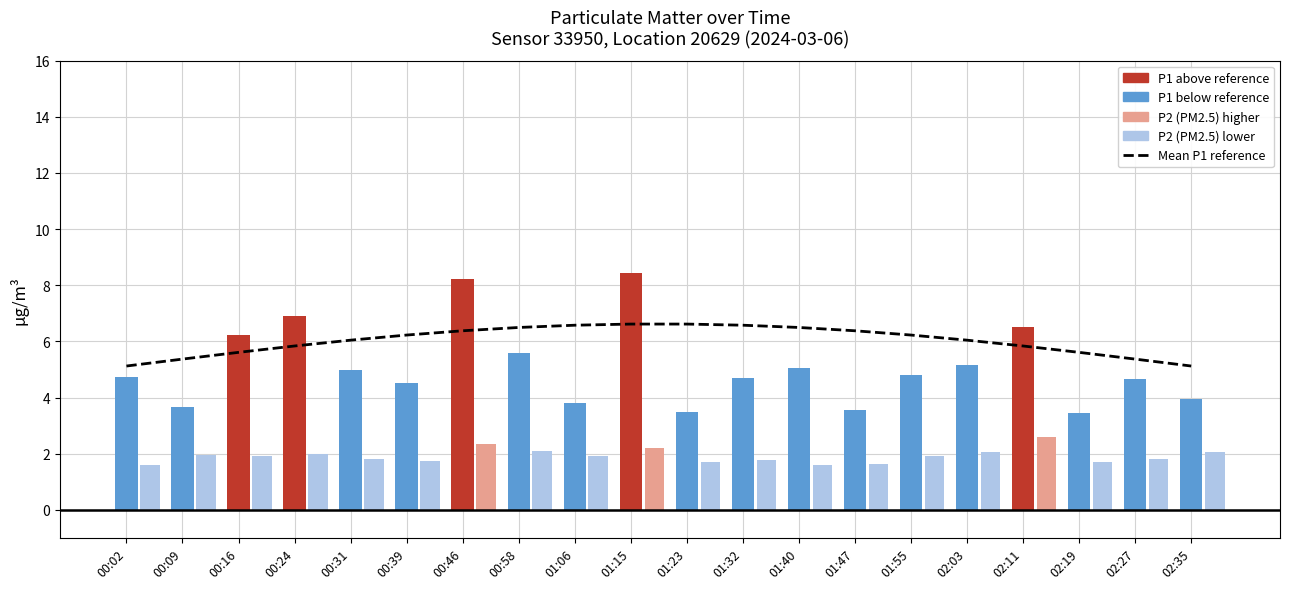

Between 00:46 and 01:15, which is larger?

01:15